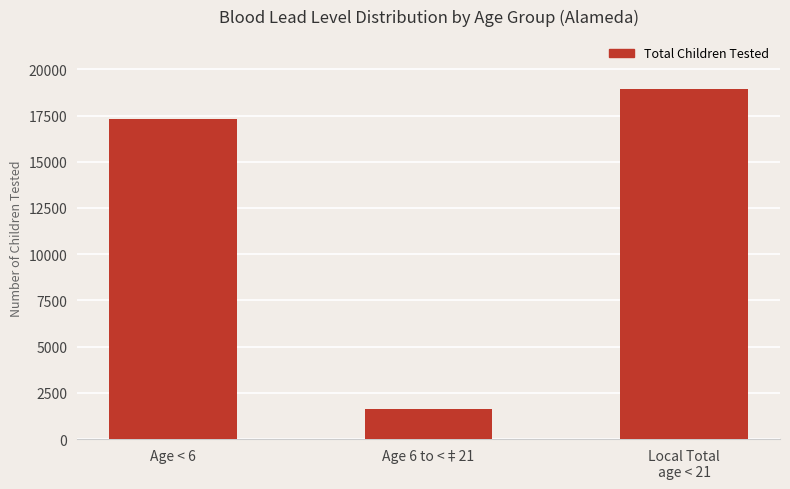

Count the number of categories in the chart.

3